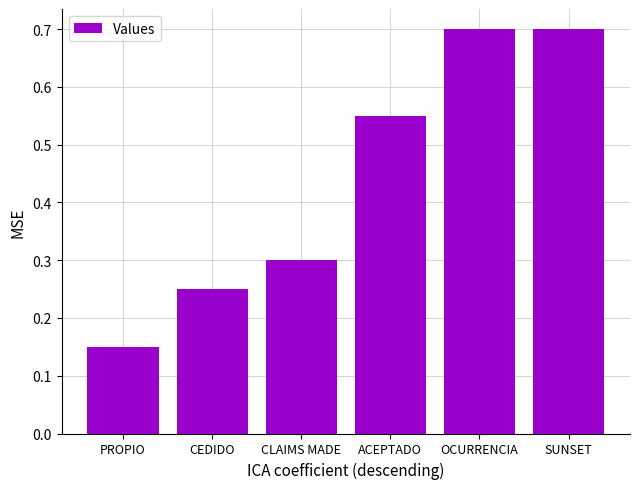

True or false: the data shows 0.2 at OCURRENCIA.

False